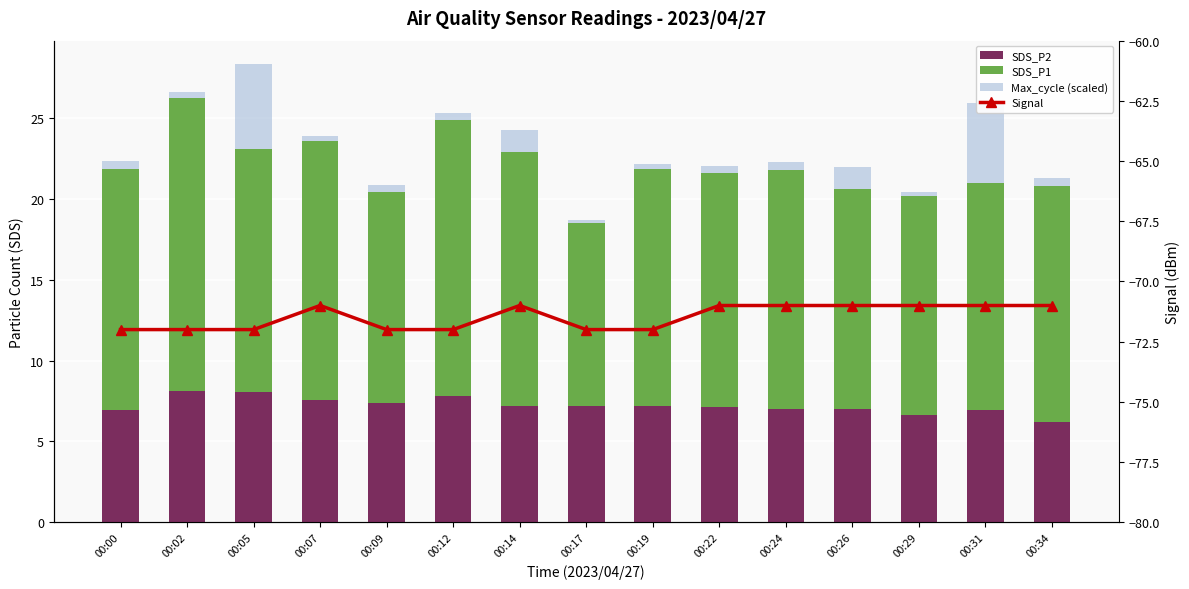

Reading right to left, list all the values displayed in this chart.

SDS_P2: 6.2	7.0	6.7	7.0	7.0	7.1	7.2	7.2	7.2	7.8	7.4	7.5	8.1	8.1	6.9
SDS_P1: 14.6	14.1	13.6	13.6	14.8	14.5	14.6	11.3	15.8	17.1	13.1	16.0	15.0	18.1	14.9
Max_cycle (scaled): 0.5	4.9	0.2	1.4	0.4	0.4	0.3	0.2	1.4	0.4	0.4	0.3	5.3	0.4	0.5
Signal: -71.0	-71.0	-71.0	-71.0	-71.0	-71.0	-72.0	-72.0	-71.0	-72.0	-72.0	-71.0	-72.0	-72.0	-72.0